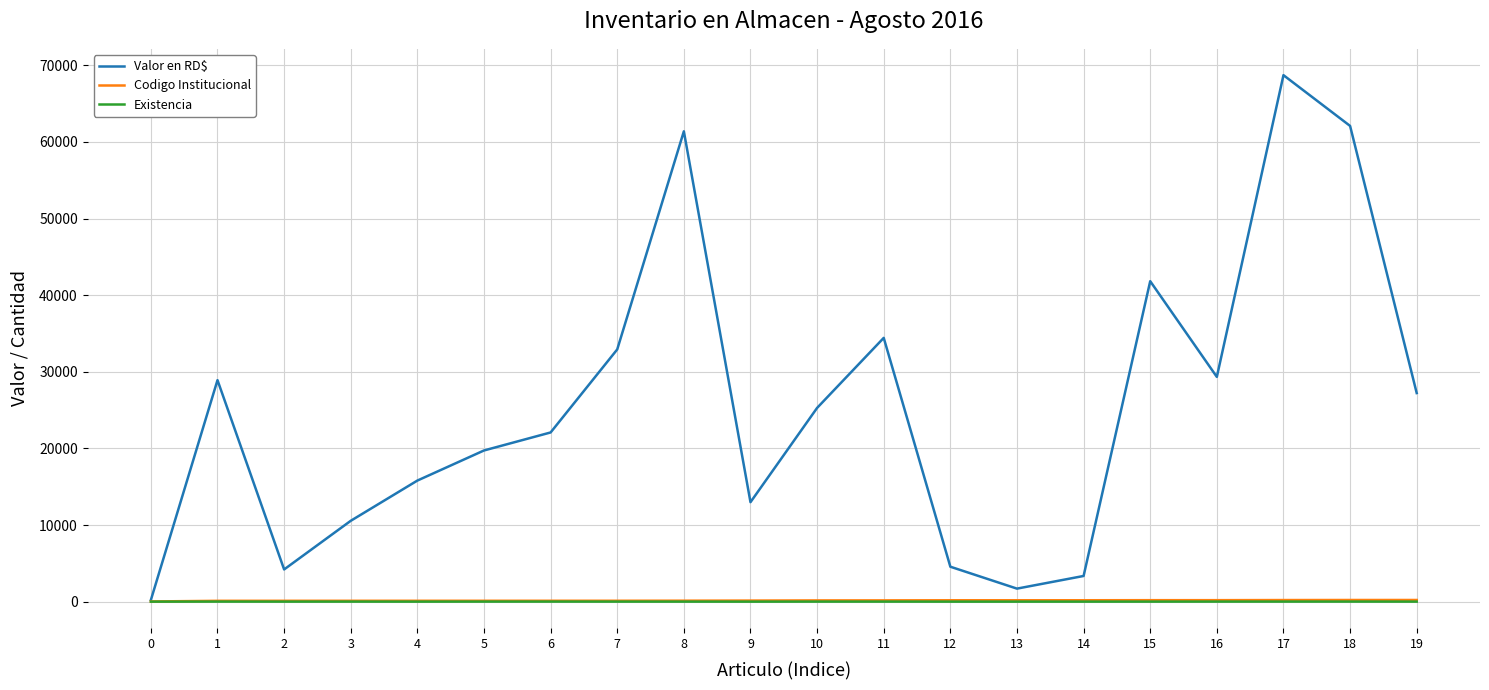

What is the difference between the maximum and minimum values in the Codigo Institucional series?

194.0